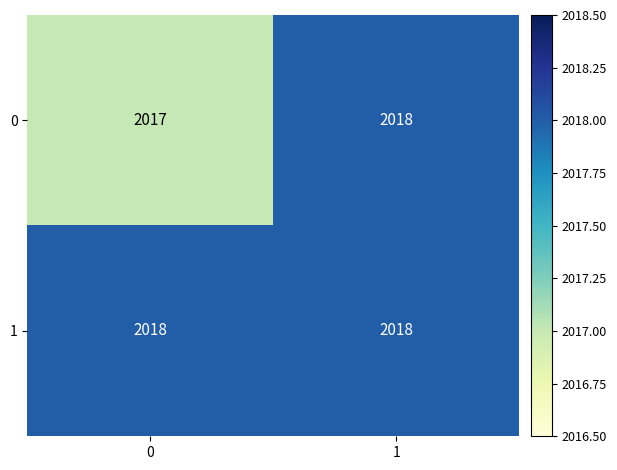

At how many categories does at least one series exceed 2017?

2